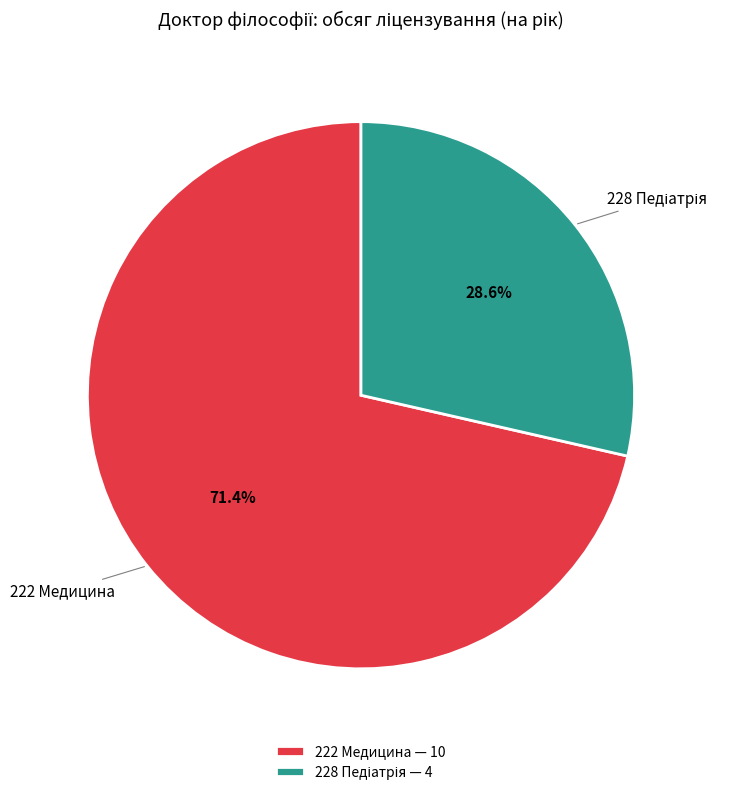

Is there any slice that represents more than half of the pie?

Yes